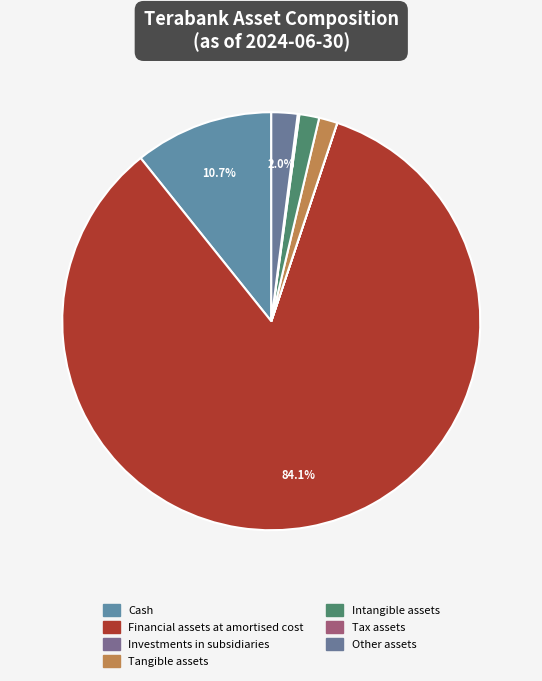

The Financial assets at amortised cost slice represents 91% of the pie. True or false?

False